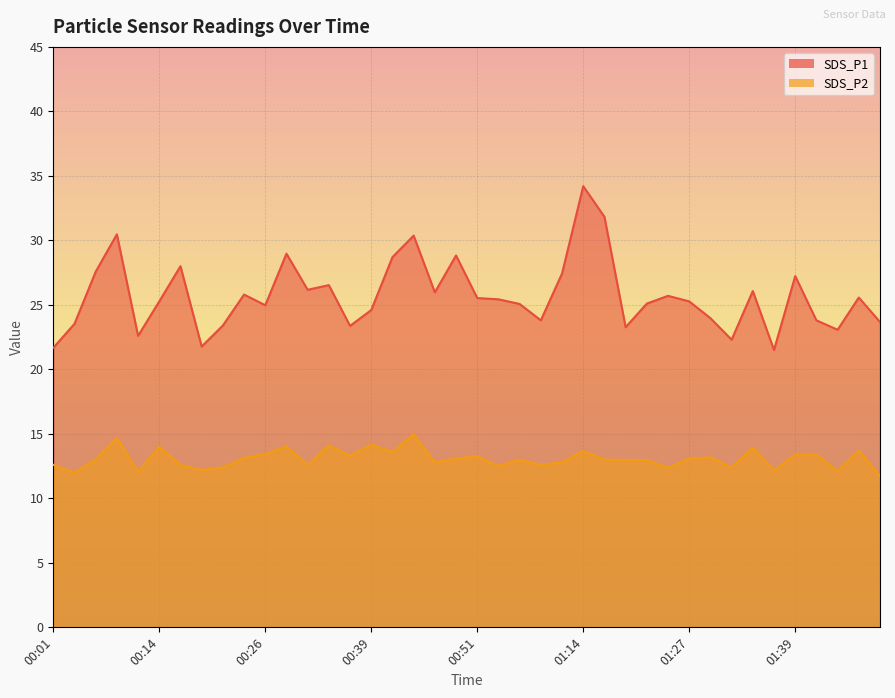

What is the average value of the SDS_P1 series?

25.7